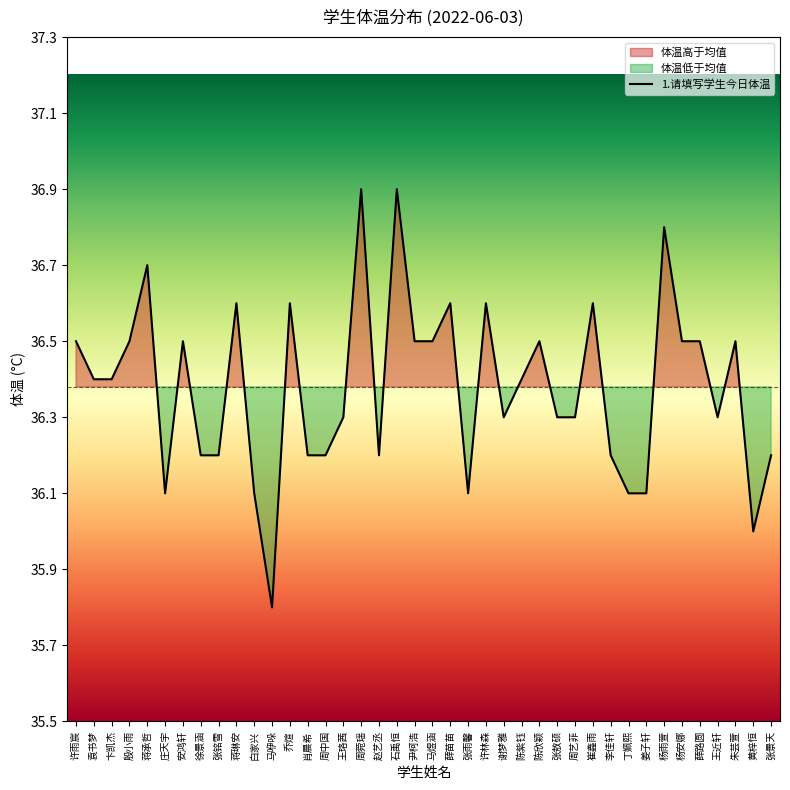

How many points are higher than both their immediate neighbors (excluding endpoints)?

12